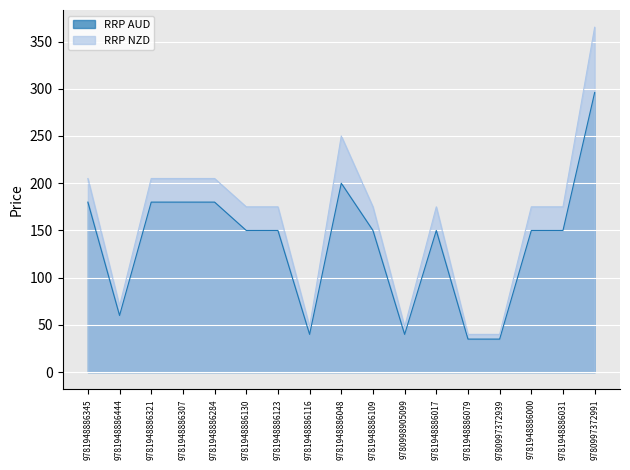

What is the smallest value displayed?

35.0